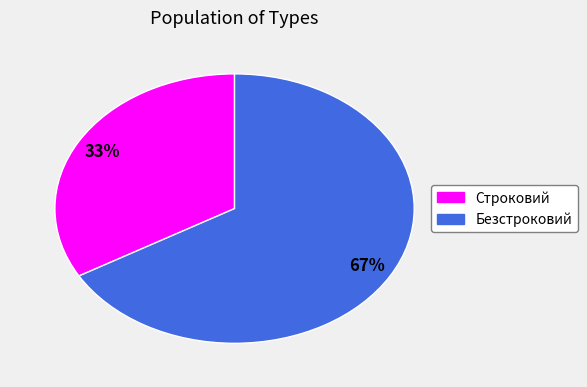

Which category has the smallest portion of the pie?

Строковий